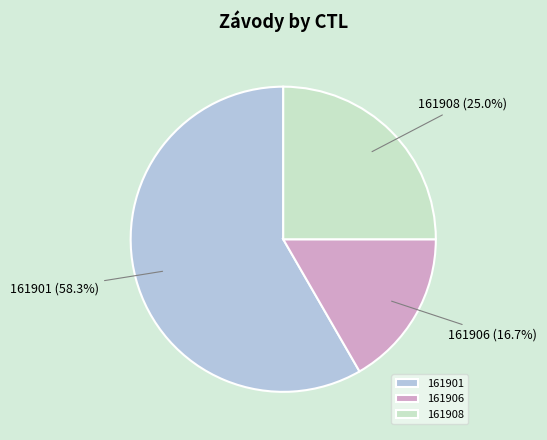

What is the smallest slice in the pie chart?

161906